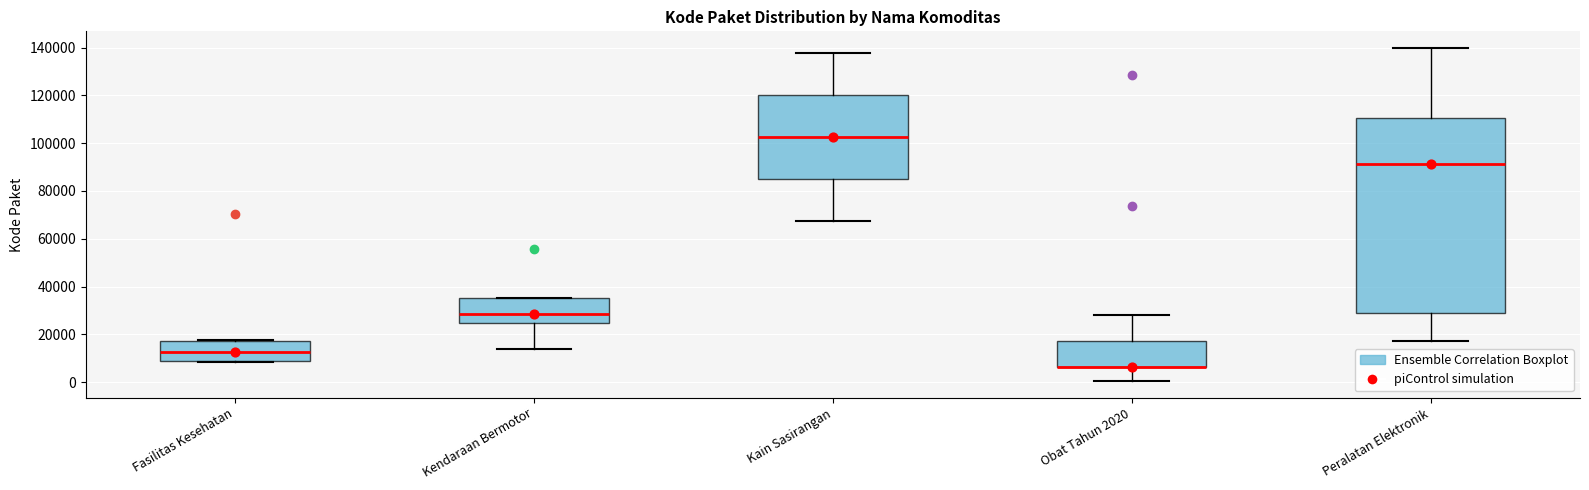

Where does the upper whisker of the box for Obat Tahun 2020 end on the y-axis? The values are not printed on the chart, so give them approximately, as read against the axis.

28000